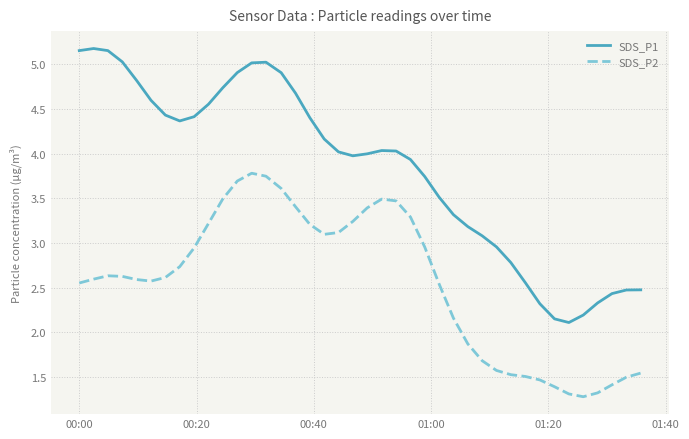

List the series in order of their peak value, lowest first.

SDS_P2, SDS_P1